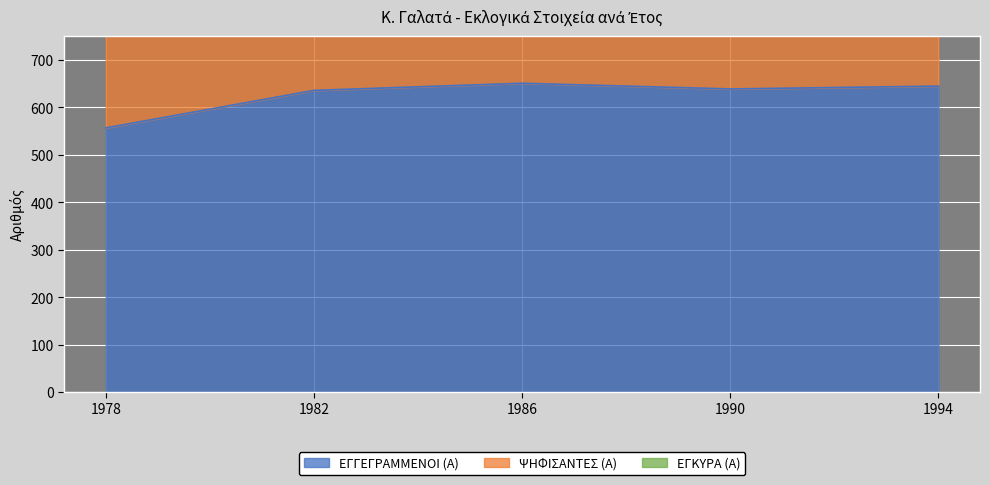

How many data points in ΕΓΓΕΓΡΑΜΜΕΝΟΙ (Α) are above 639?

2